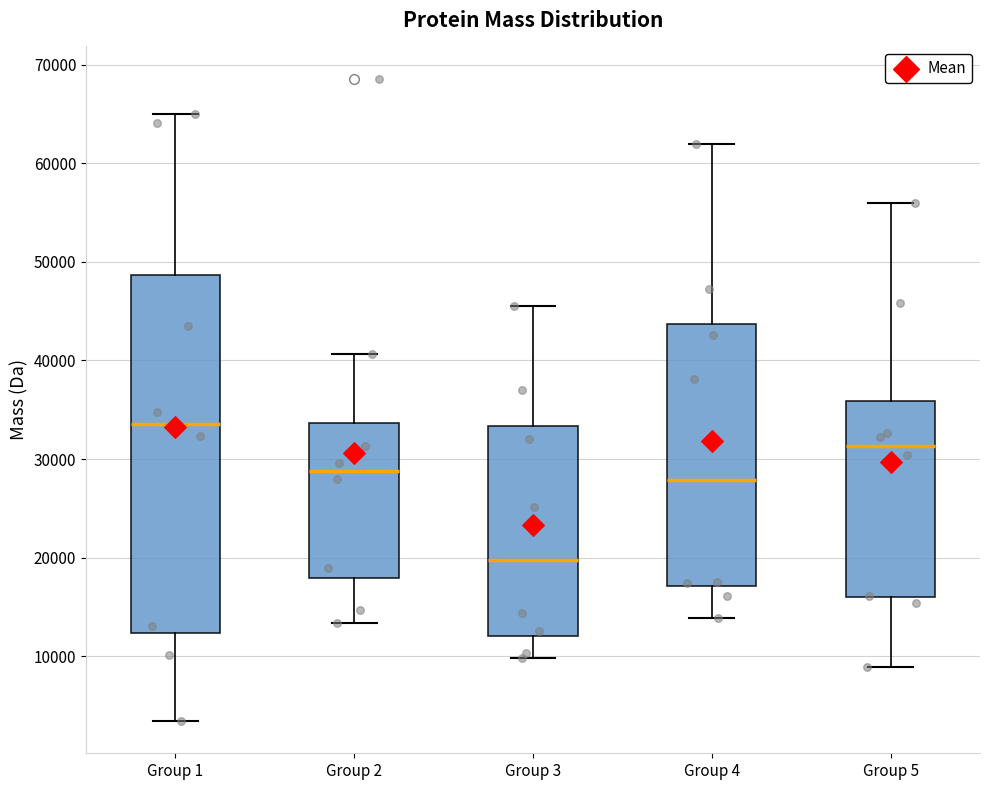

Which box is the tallest, from its lower edge to its upper edge?

Group 1